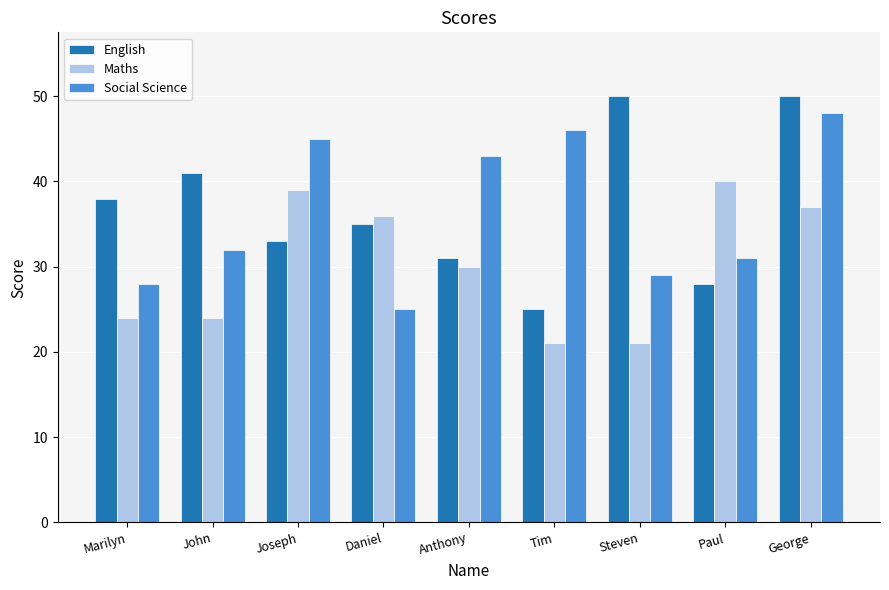

What position from the right is Paul?

2